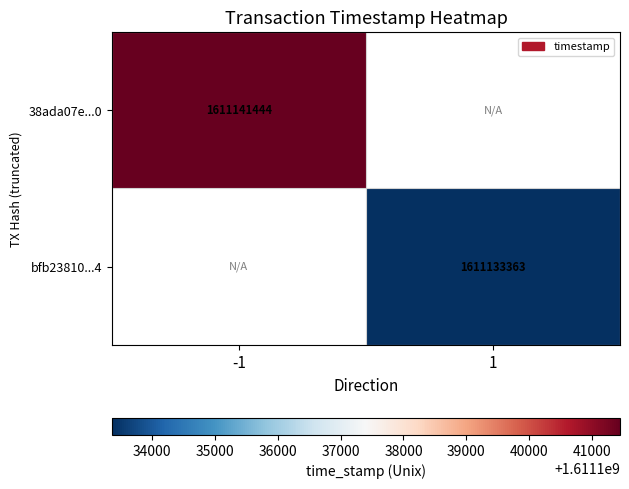

Rank the categories by 38ada07e...0 value from lowest to highest.

-1, 1